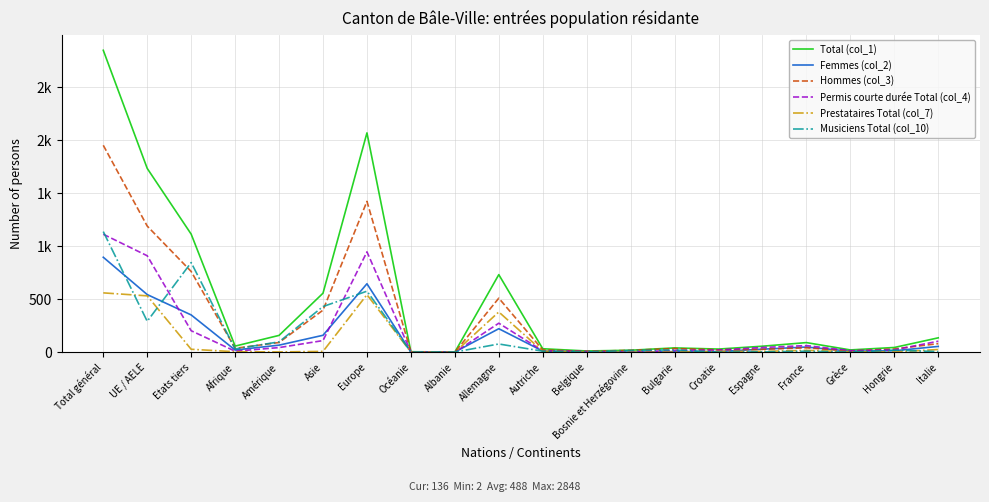

What is the average value of the Femmes (col_2) series?

155